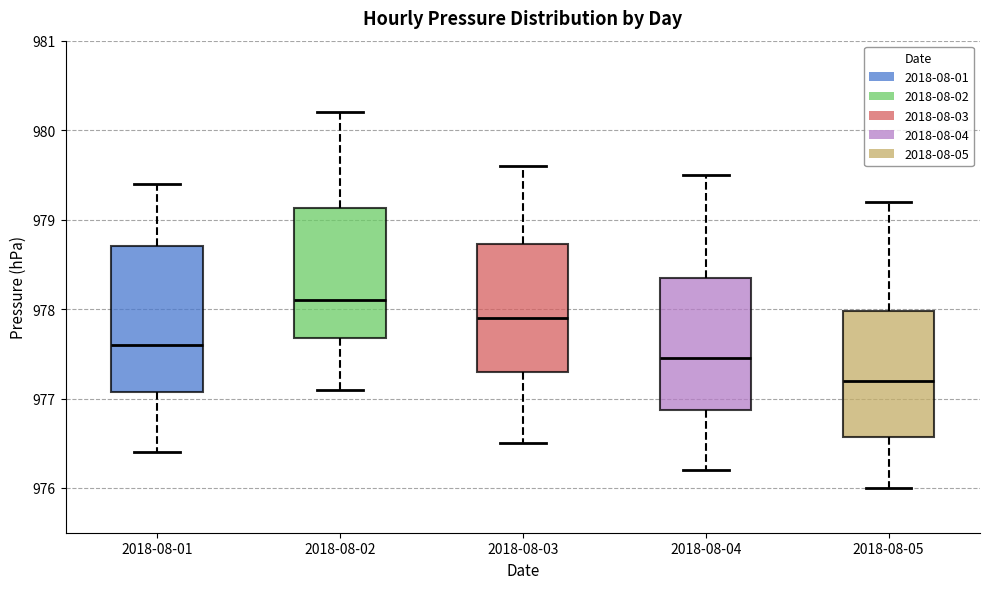

Reading left to right, transcribe this box plot: for each box, give where its median line is, the range the box spans, and where its two whiskers end, as read against the y-axis. The values are not printed on the chart, so give them approximately, as read against the axis.

2018-08-01: median 977.6, box 977.1 to 978.7, whiskers 976.4 to 979.4
2018-08-02: median 978.1, box 977.7 to 979.1, whiskers 977.1 to 980.2
2018-08-03: median 977.9, box 977.3 to 978.7, whiskers 976.5 to 979.6
2018-08-04: median 977.5, box 976.9 to 978.4, whiskers 976.2 to 979.5
2018-08-05: median 977.2, box 976.6 to 978.0, whiskers 976.0 to 979.2